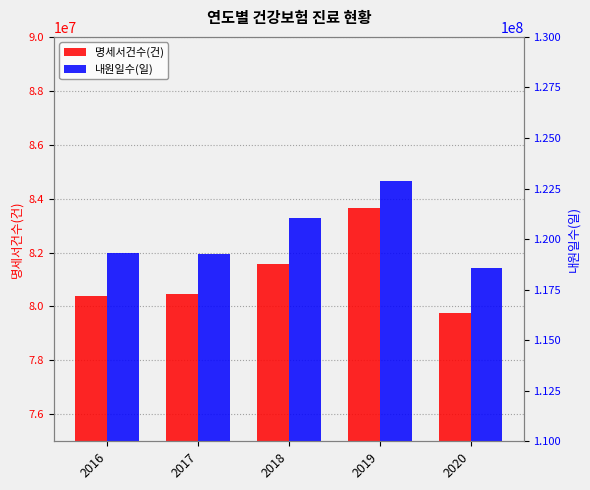

Which has a higher value, 2020 or 2016?

2016